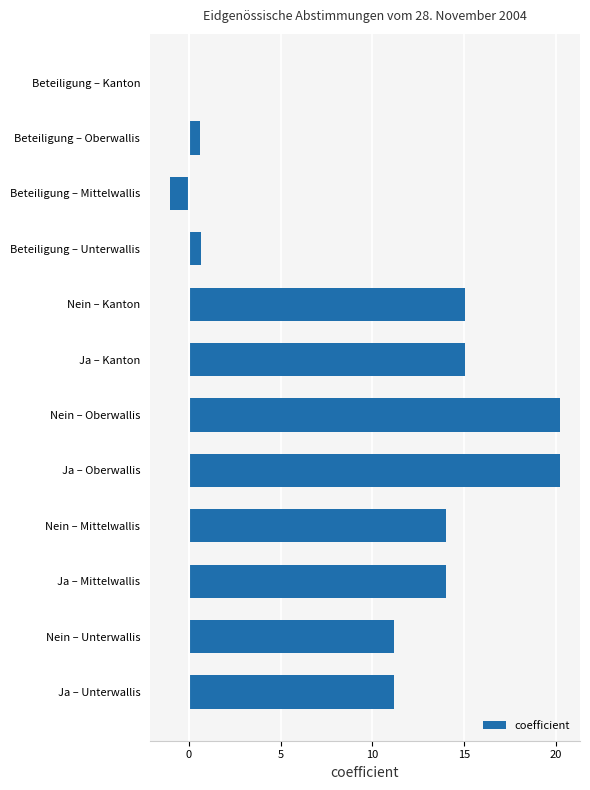

What is the change in value from Ja – Mittelwallis to Beteiligung – Kanton?

-14.0